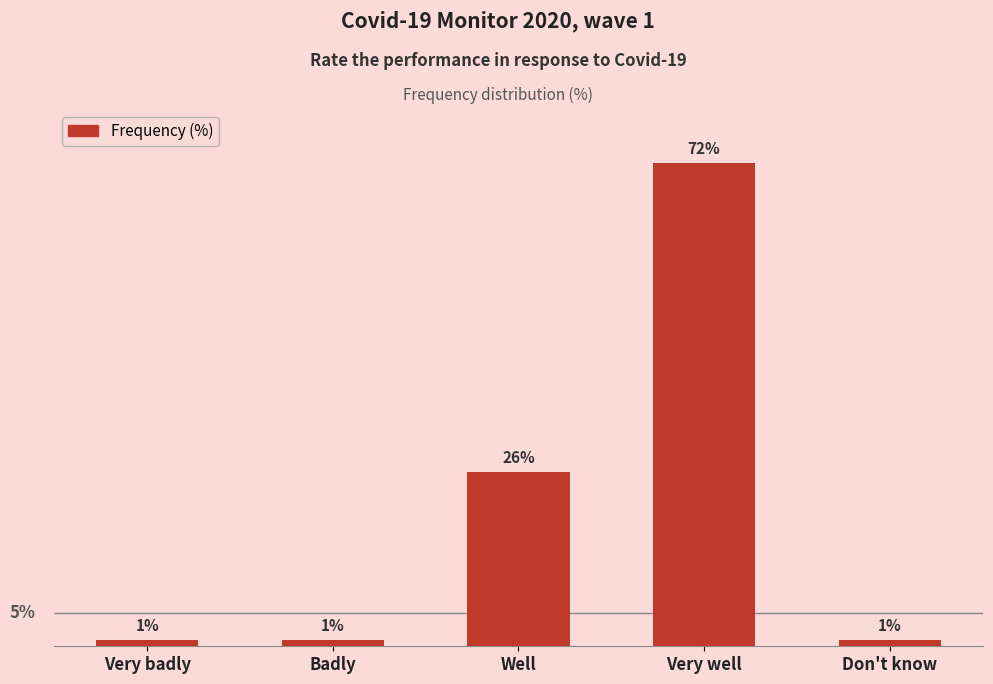

Which has a higher value, Very well or Very badly?

Very well